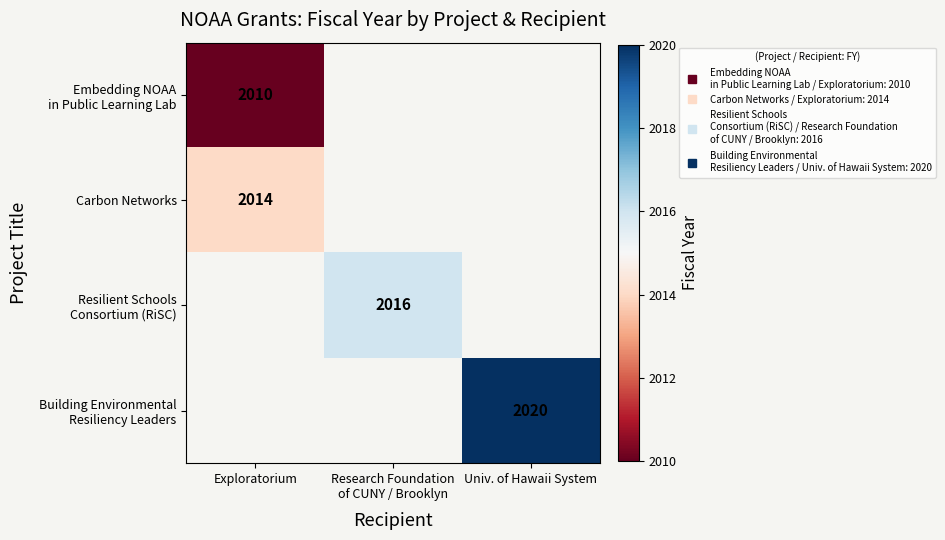

At Research Foundation of CUNY / Brooklyn, list the series in order from largest to smallest.

Embedding NOAA in Public Learning Lab, Carbon Networks, Resilient Schools Consortium (RiSC), Building Environmental Resiliency Leaders